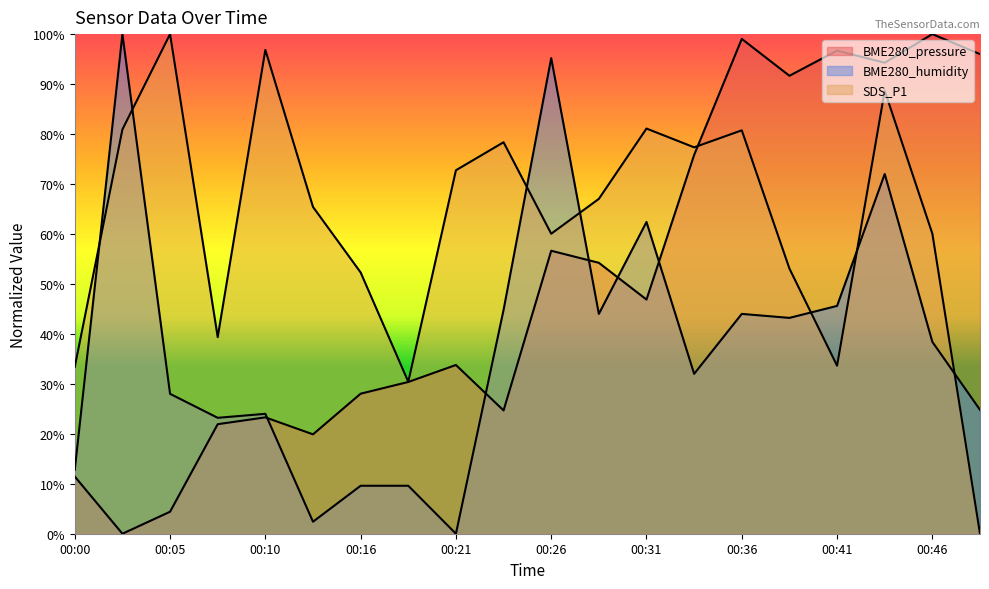

In BME280_pressure, how many points are higher than both neighbors (excluding endpoints)?

6